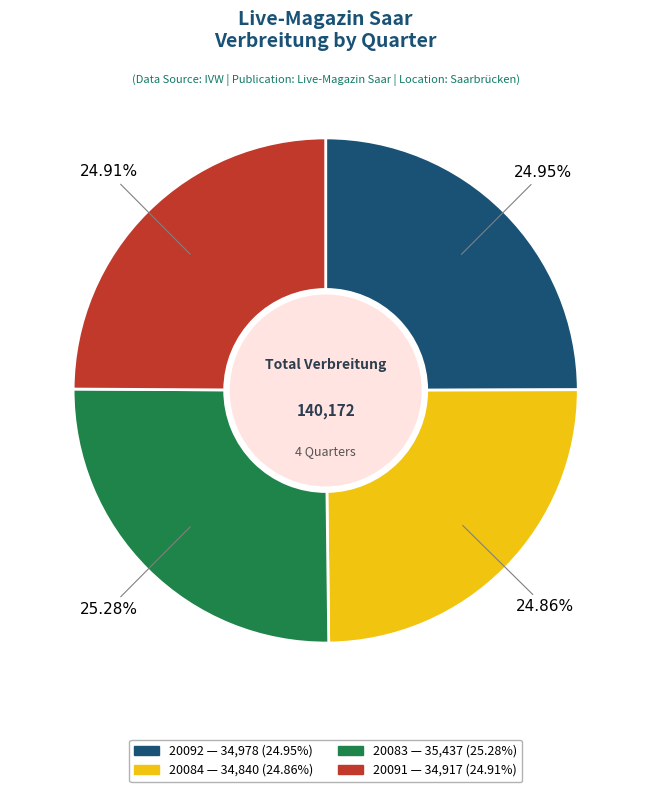

Does 20084 account for over 50% of the chart?

No